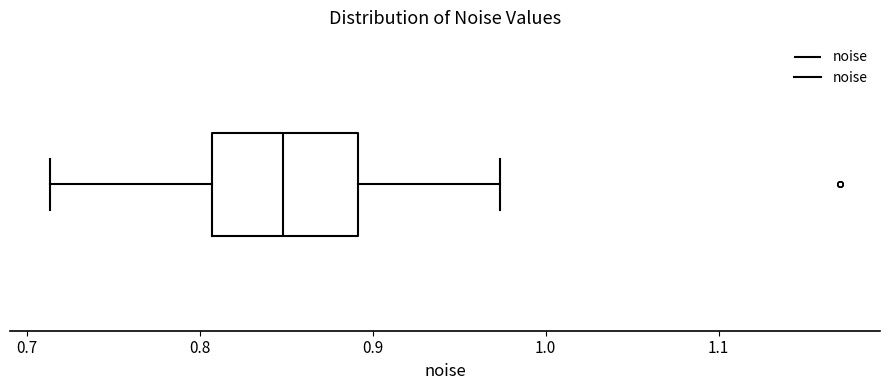

Where is the left edge of the box on the x-axis? The values are not printed on the chart, so give them approximately, as read against the axis.

0.81